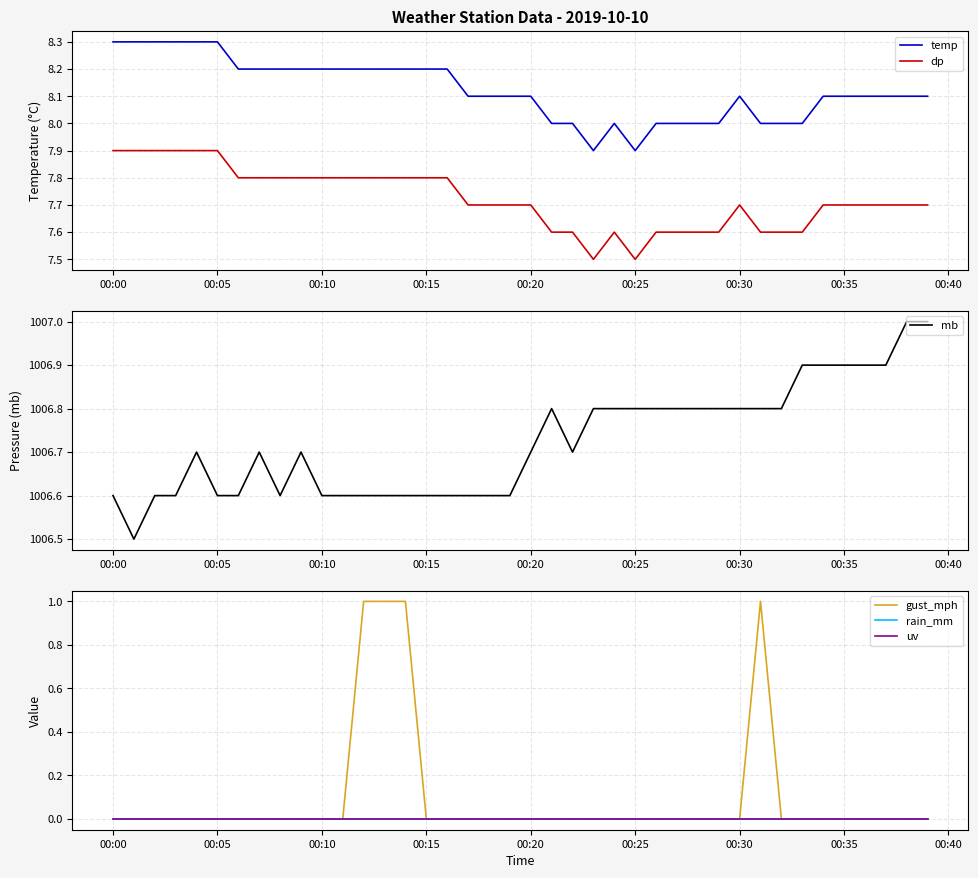

True or false: dp and temp intersect in this chart.

False